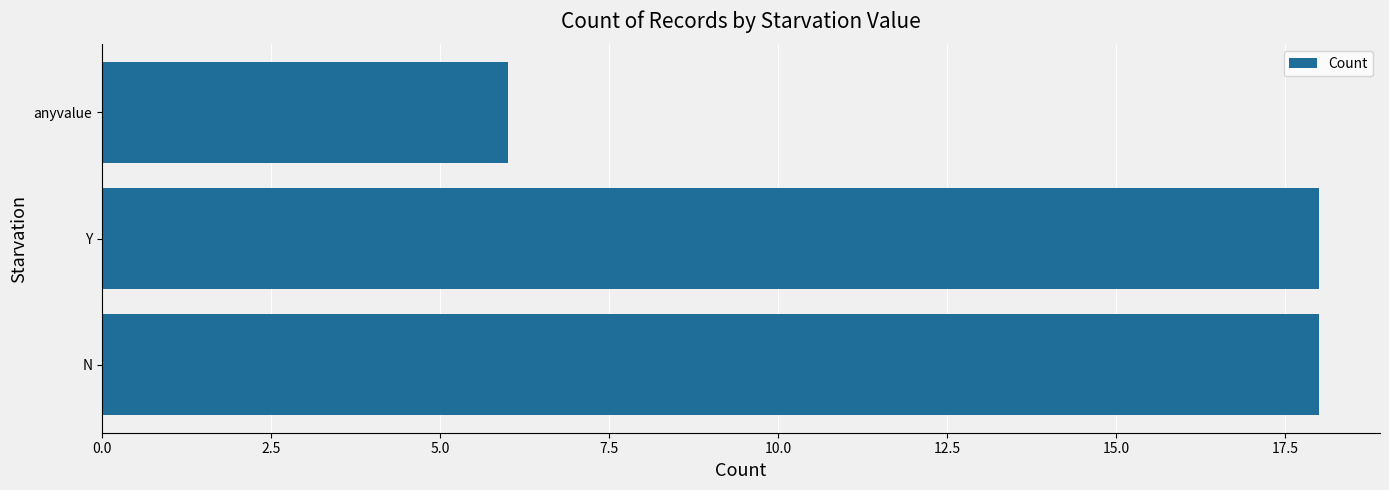

What is the minimum value shown in the chart?

6